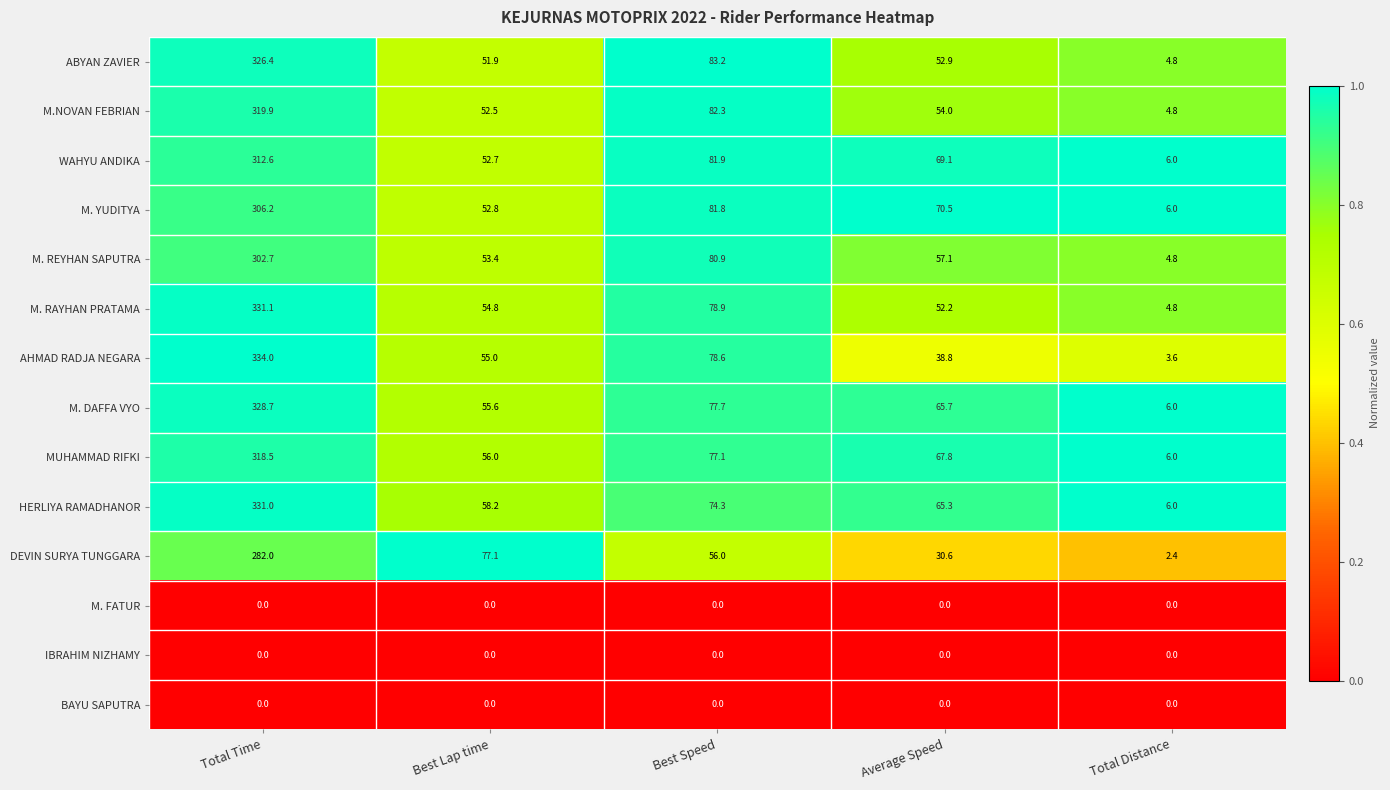

What is the spread (max minus min) of values at Total Time?

334.0